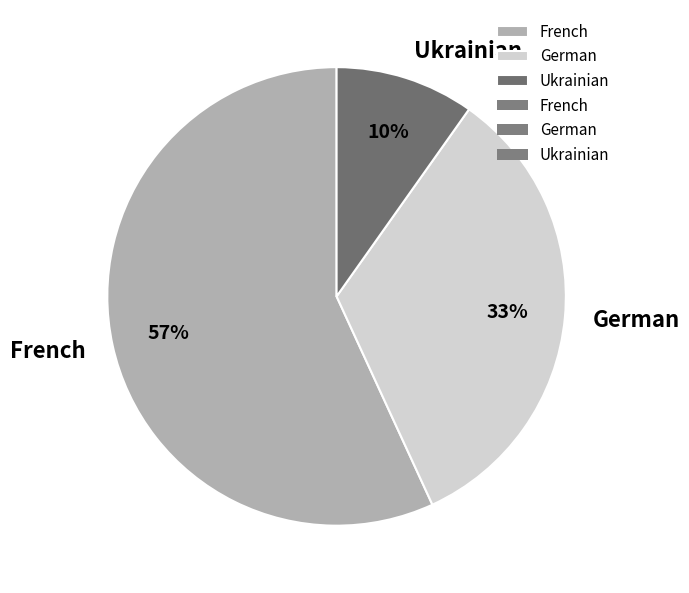

To the nearest percent, what is the average slice percentage?

33%